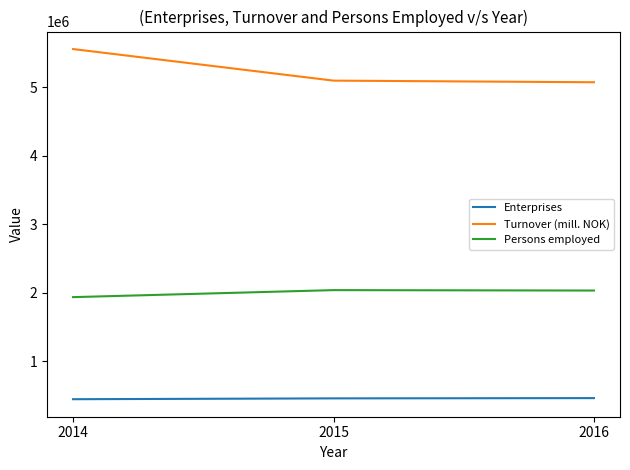

True or false: Persons employed has a value of 2036818 at 2015.

True